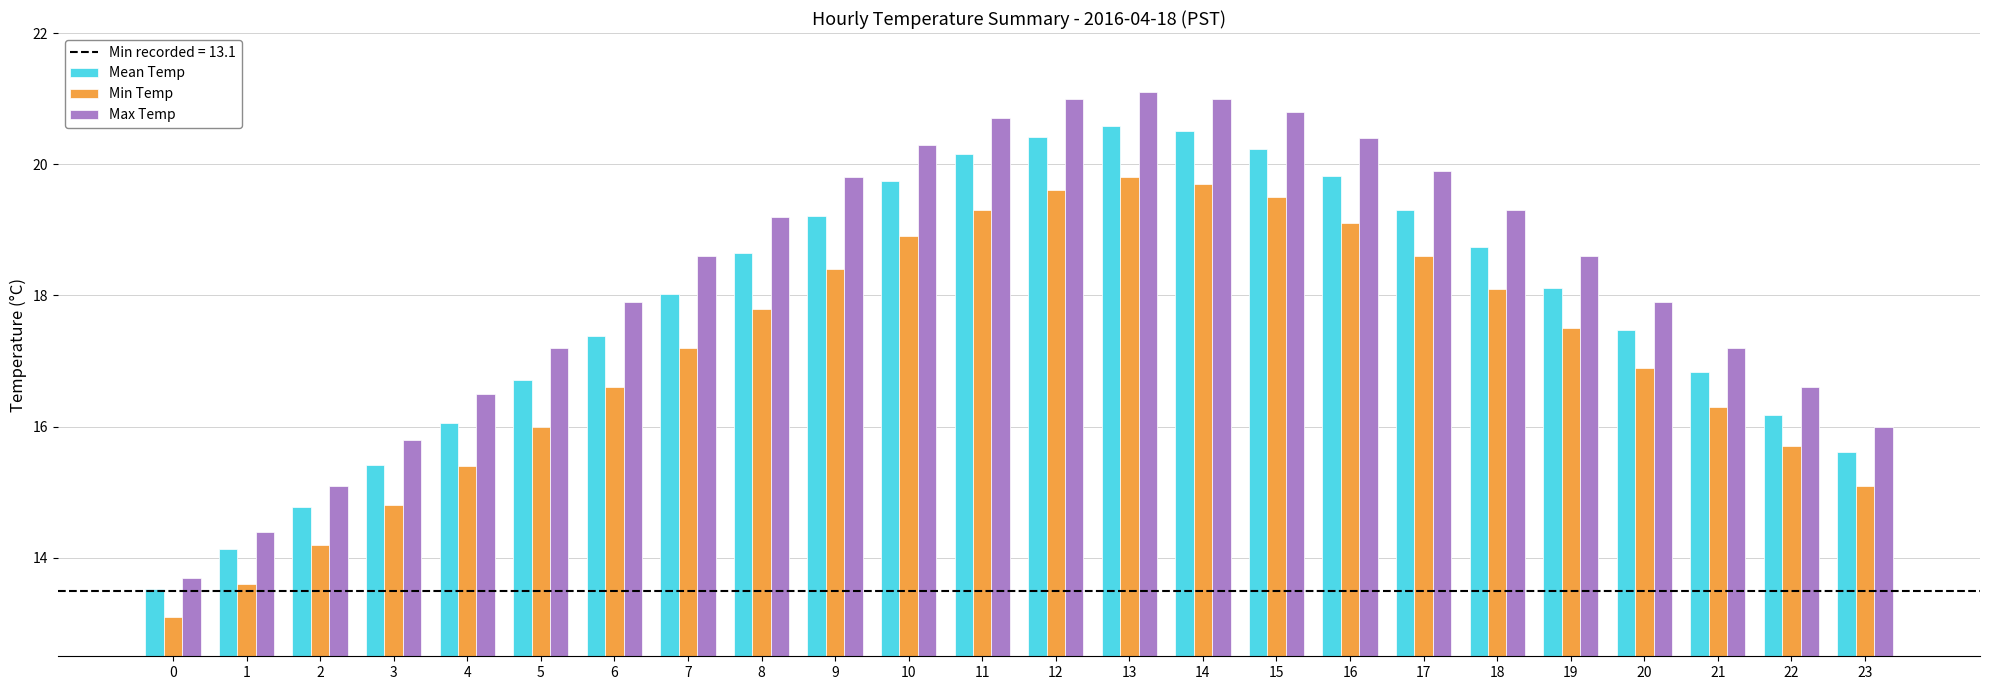

At how many categories does at least one series exceed 20?

7